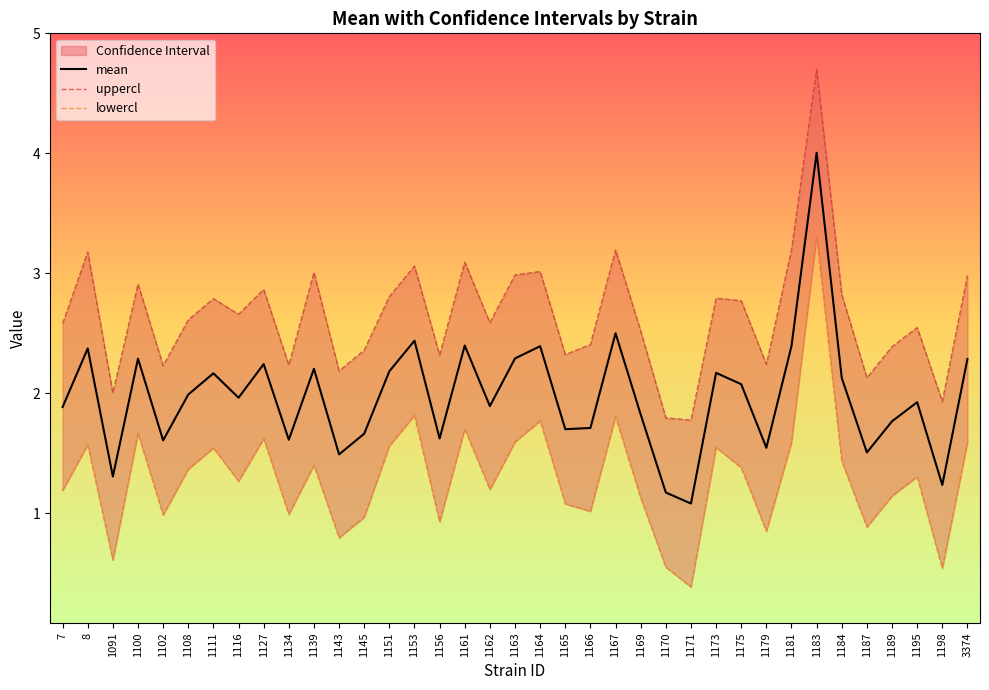

Reading left to right, list all the values displayed in this chart.

mean: 7=1.9	8=2.4	1091=1.3	1100=2.3	1102=1.6	1108=2.0	1111=2.2	1116=2.0	1127=2.2	1134=1.6	1139=2.2	1143=1.5	1145=1.7	1151=2.2	1153=2.4	1156=1.6	1161=2.4	1162=1.9	1163=2.3	1164=2.4	1165=1.7	1166=1.7	1167=2.5	1169=1.8	1170=1.2	1171=1.1	1173=2.2	1175=2.1	1179=1.5	1181=2.4	1183=4.0	1184=2.1	1187=1.5	1189=1.8	1195=1.9	1198=1.2	3374=2.3
uppercl: 7=2.6	8=3.2	1091=2.0	1100=2.9	1102=2.2	1108=2.6	1111=2.8	1116=2.7	1127=2.9	1134=2.2	1139=3.0	1143=2.2	1145=2.4	1151=2.8	1153=3.1	1156=2.3	1161=3.1	1162=2.6	1163=3.0	1164=3.0	1165=2.3	1166=2.4	1167=3.2	1169=2.5	1170=1.8	1171=1.8	1173=2.8	1175=2.8	1179=2.2	1181=3.2	1183=4.7	1184=2.8	1187=2.1	1189=2.4	1195=2.5	1198=1.9	3374=3.0
lowercl: 7=1.2	8=1.6	1091=0.6	1100=1.7	1102=1.0	1108=1.4	1111=1.5	1116=1.3	1127=1.6	1134=1.0	1139=1.4	1143=0.8	1145=1.0	1151=1.6	1153=1.8	1156=0.9	1161=1.7	1162=1.2	1163=1.6	1164=1.8	1165=1.1	1166=1.0	1167=1.8	1169=1.1	1170=0.5	1171=0.4	1173=1.5	1175=1.4	1179=0.8	1181=1.6	1183=3.3	1184=1.4	1187=0.9	1189=1.1	1195=1.3	1198=0.5	3374=1.6